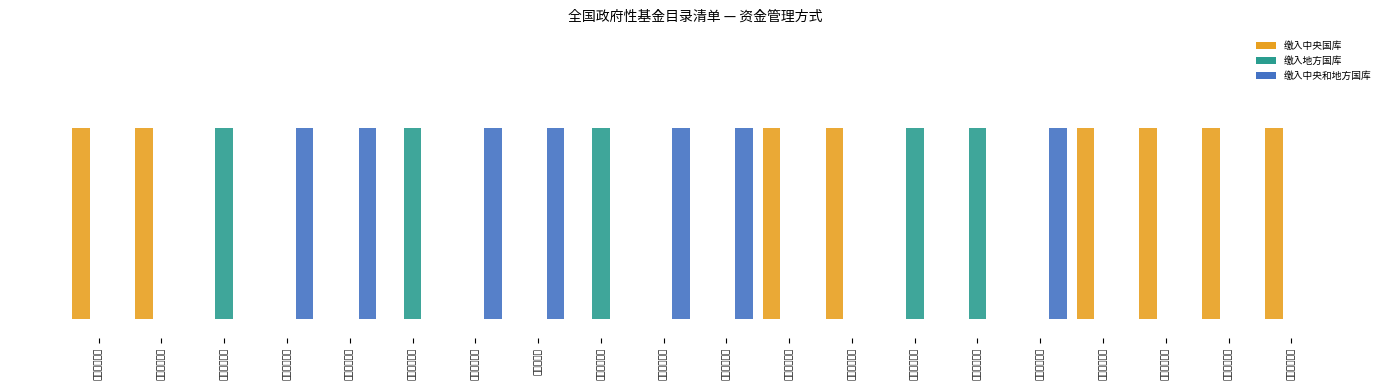

Count the number of categories in the chart.

20